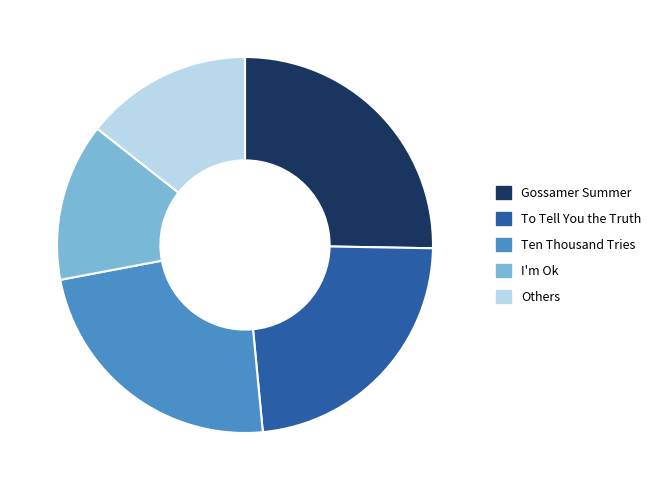

Is there a majority slice in this chart?

No